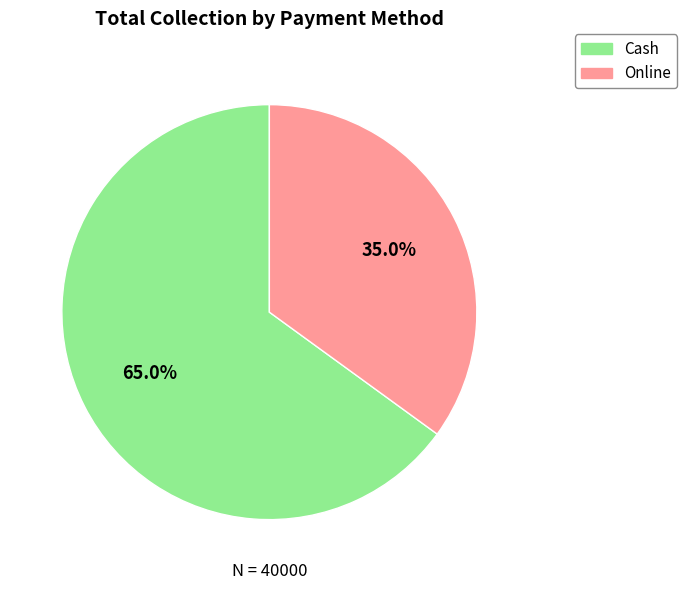

Between Cash and Online, which is larger?

Cash